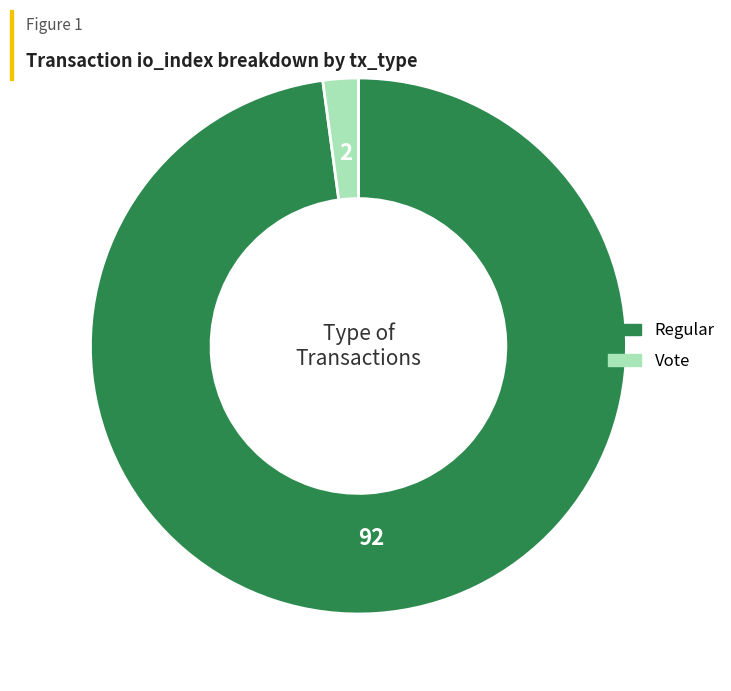

Is there any slice that represents more than half of the pie?

Yes